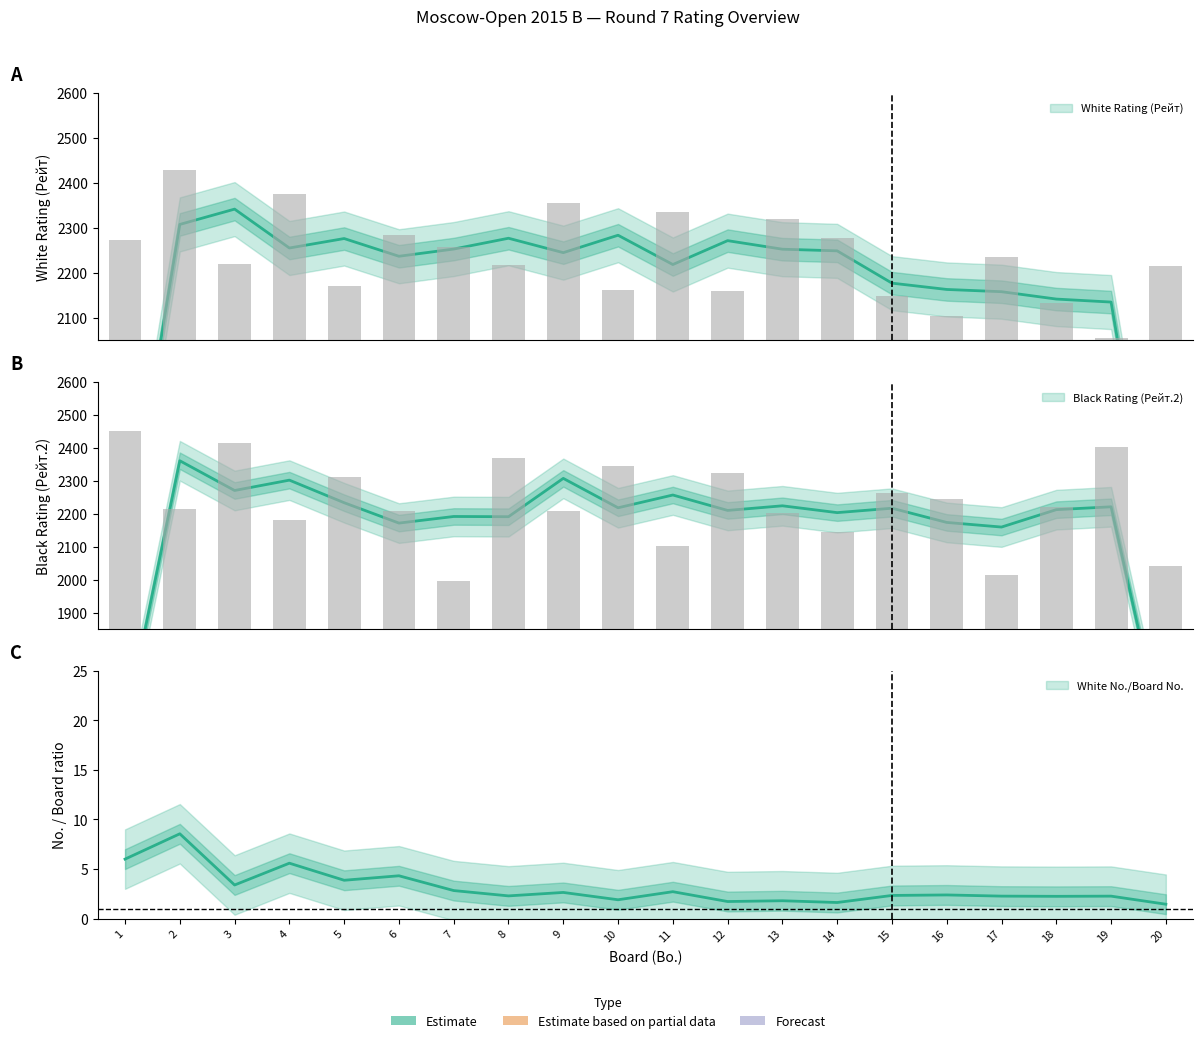

What is the lowest value of the White Rating (Рейт) series?

2056